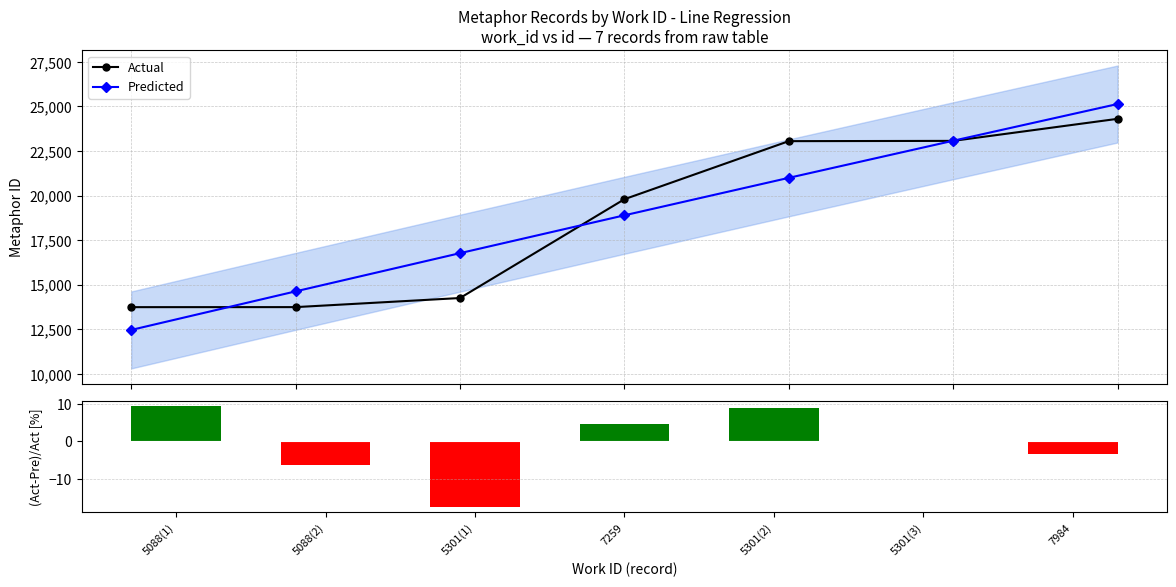

Rank the categories by Actual value from highest to lowest.

7984, 5301(3), 5301(2), 7259, 5301(1), 5088(2), 5088(1)